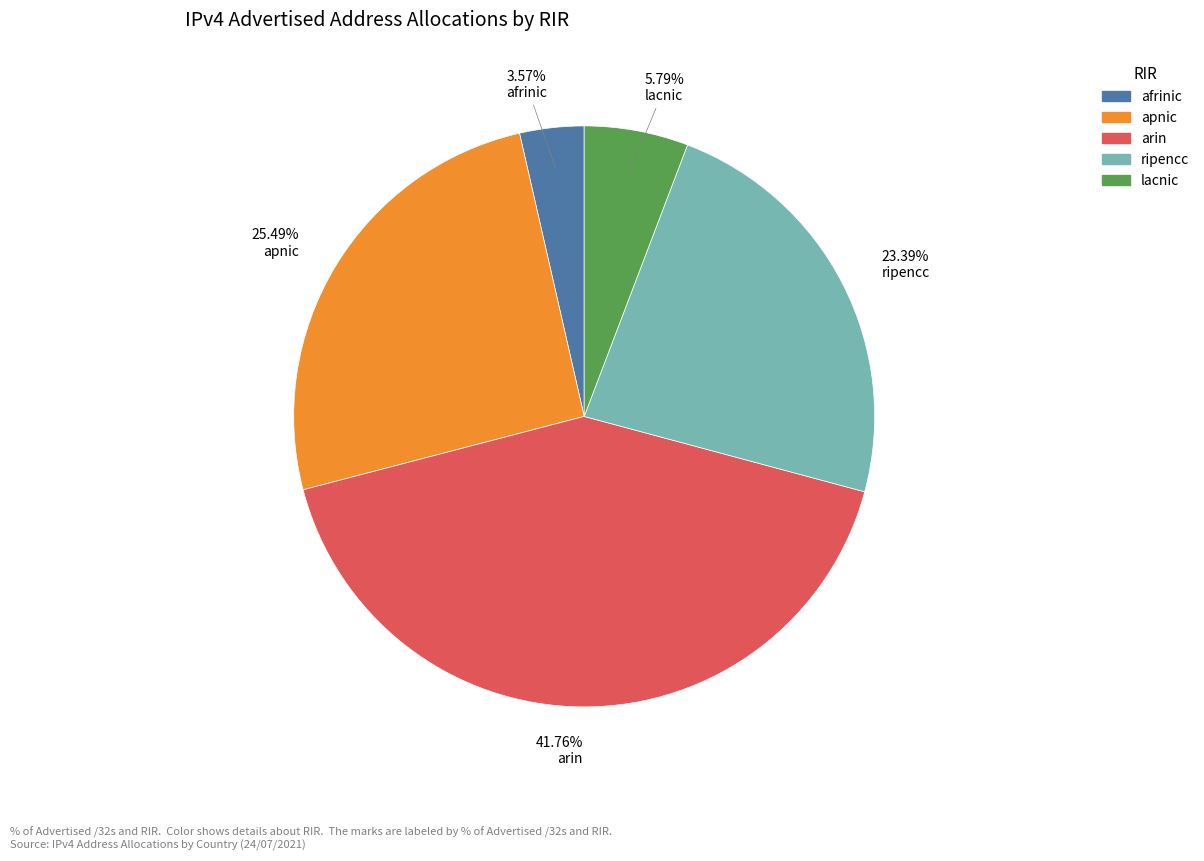

Count the number of slices in the pie.

5